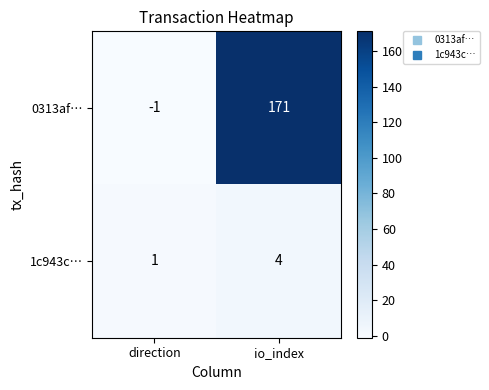

Is it true that 1c943c… equals 4 at io_index?

True